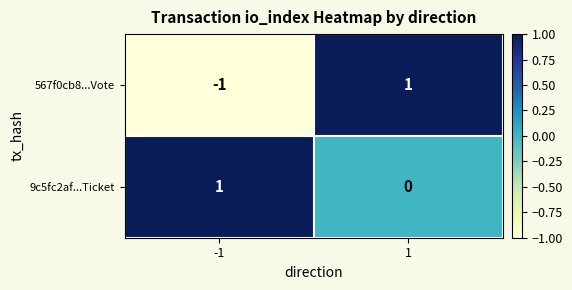

Count the number of categories in the chart.

2